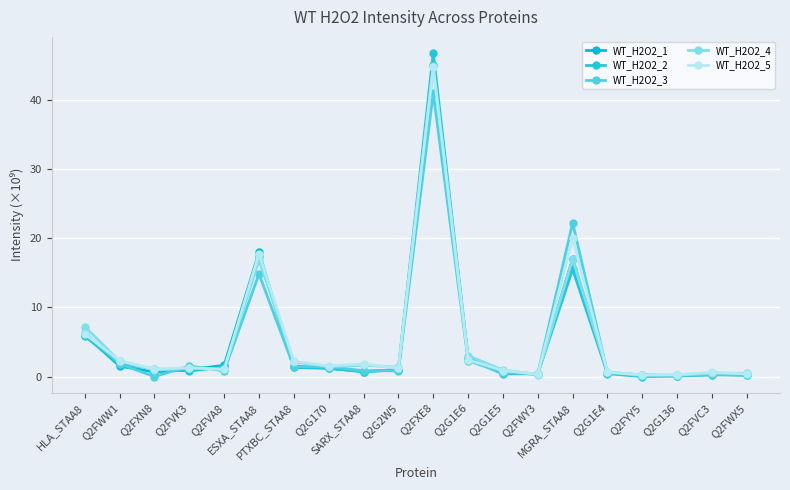

How many distinct data groups are displayed?

5